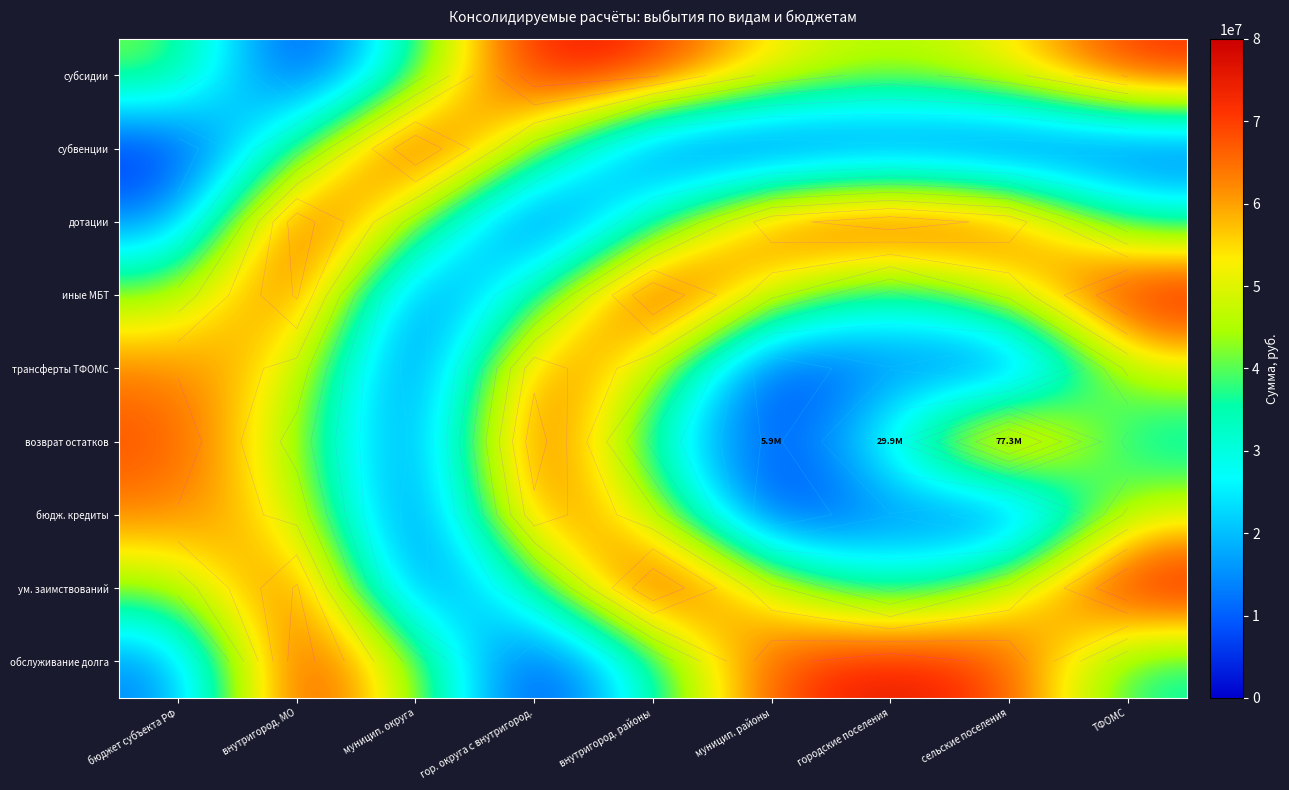

List the series in order of their peak value, lowest first.

трансферты ТФОМС, бюдж. кредиты, субсидии, дотации, обслуживание долга, возврат остатков, субвенции, иные МБТ, ум. заимствований